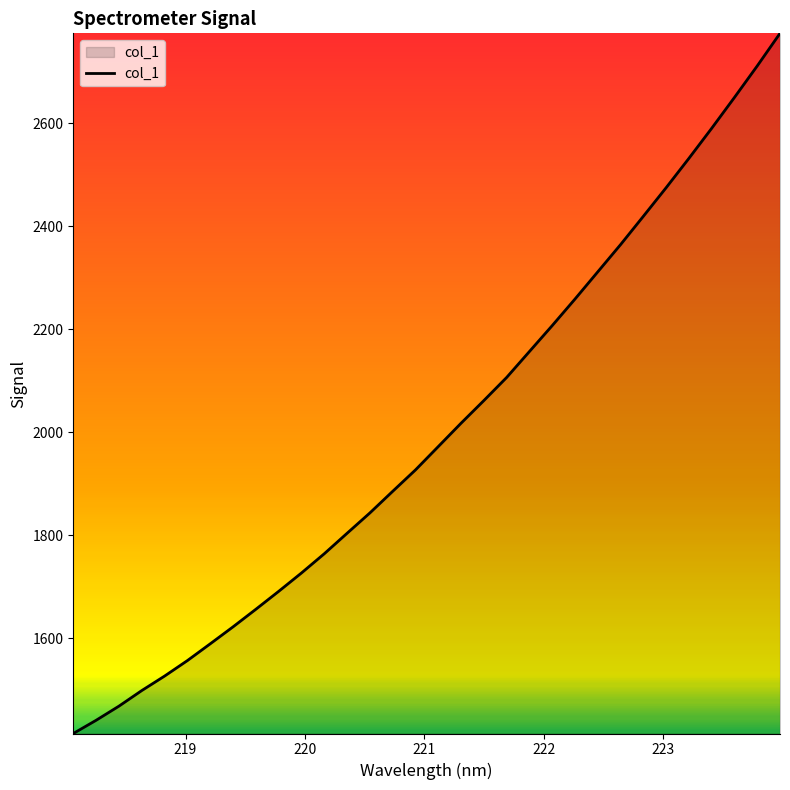

What is the difference between the maximum and minimum values?

1359.8